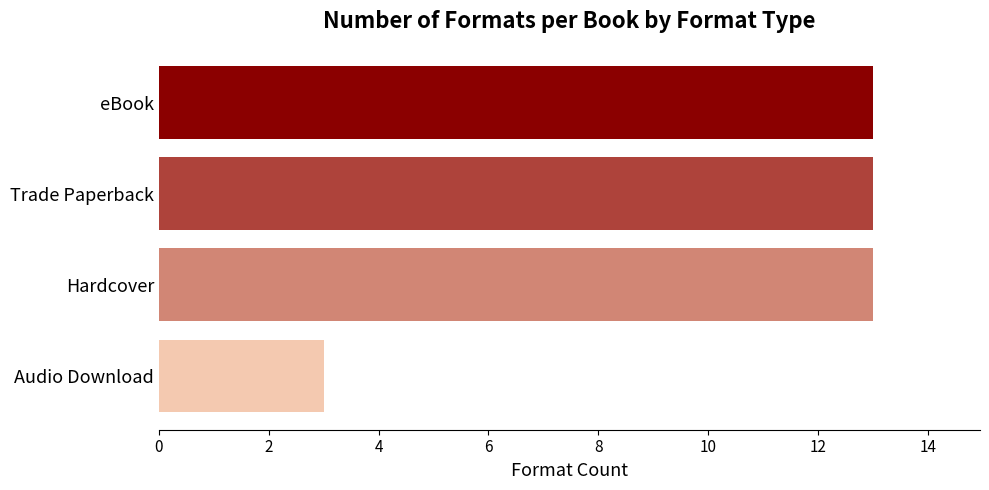

Count the number of data series in this chart.

1